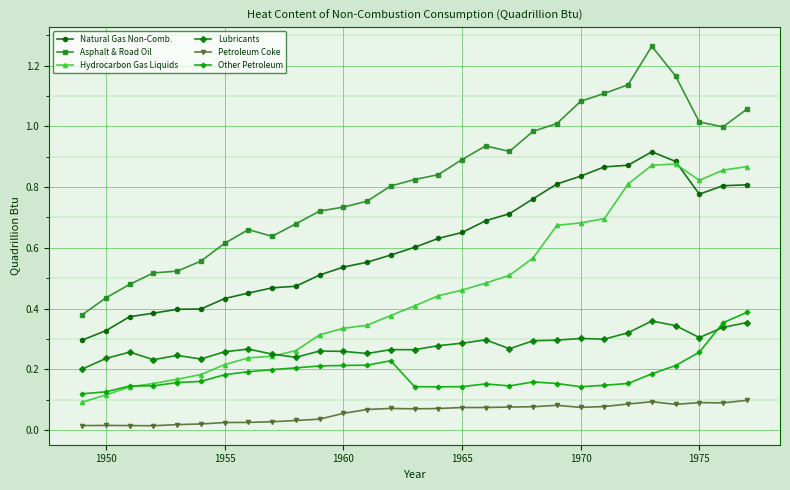

Which series has the largest range (max minus min)?

Asphalt & Road Oil